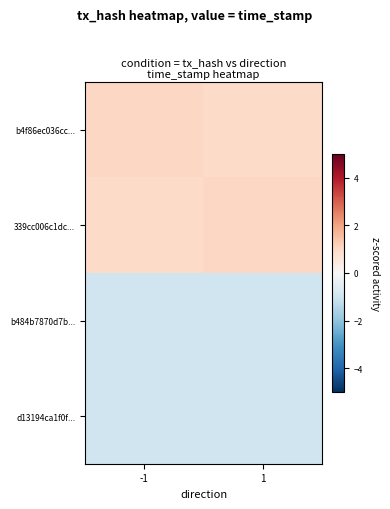

List the series in order of their peak value, highest first.

b4f86ec036cc..., 339cc006c1dc..., b484b7870d7b..., d13194ca1f0f...